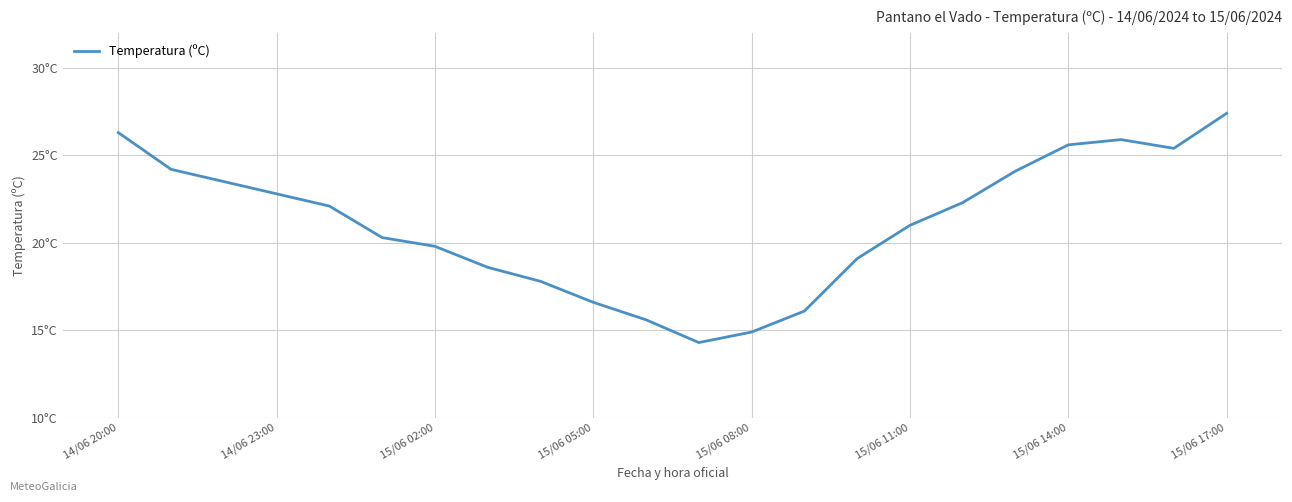

Does the chart have visible grid lines?

Yes